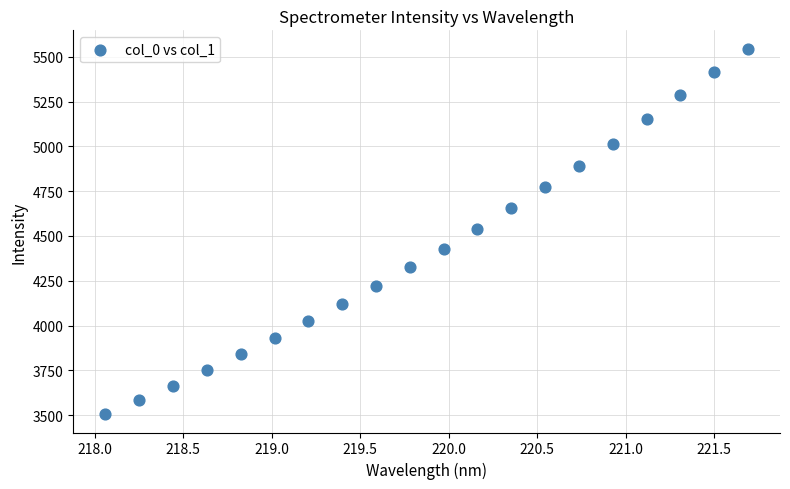

What is the range of X values (max minus min)?

3.6